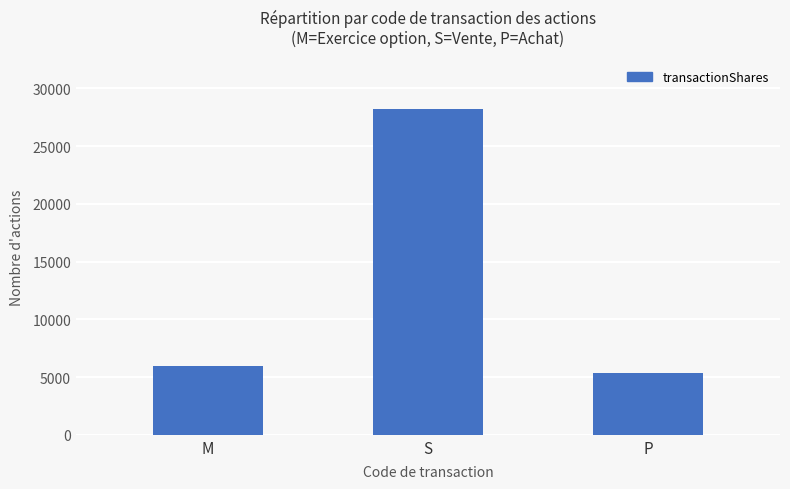

How many series are shown in this chart?

1